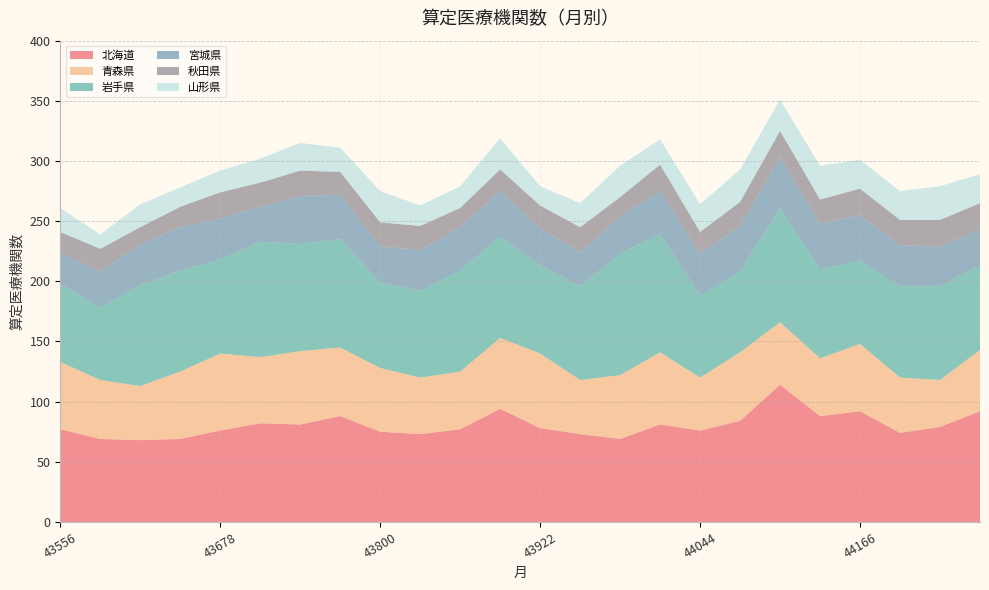

Reading right to left, what are all the values shown in this chart?

北海道: 92	79	74	92	88	114	84	76	81	69	73	78	94	77	73	75	88	81	82	76	69	68	69	77
青森県: 51	39	46	56	48	52	57	44	60	53	45	62	59	48	47	53	57	61	55	64	56	45	49	56
岩手県: 70	78	76	69	74	95	67	68	98	101	78	73	84	84	72	71	90	89	96	78	84	84	60	65
宮城県: 30	33	34	38	38	42	38	35	36	31	28	31	38	36	34	30	37	40	29	34	36	34	30	26
秋田県: 22	22	21	22	20	22	20	18	22	16	21	19	18	16	20	20	19	21	20	22	17	14	19	17
山形県: 24	28	24	24	28	26	27	23	21	26	20	16	26	18	17	26	20	23	20	18	16	19	12	20